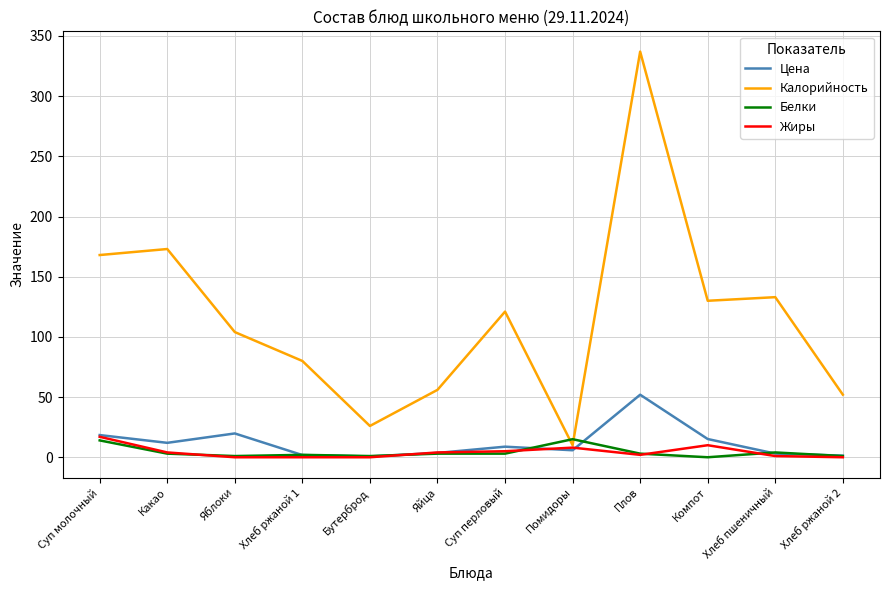

What is the greatest value displayed?

337.0